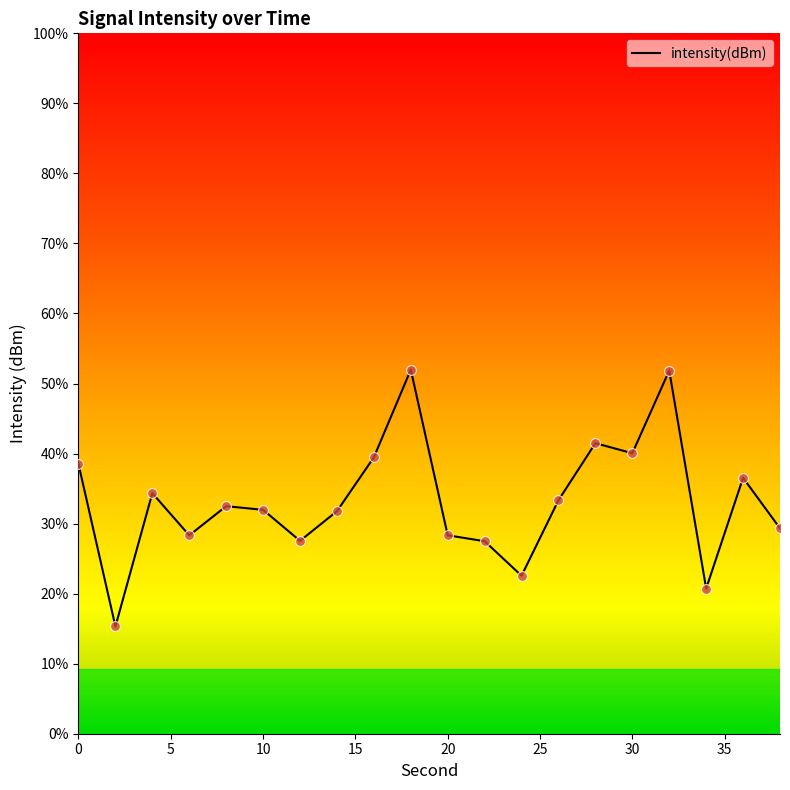

Does the chart have visible grid lines?

No